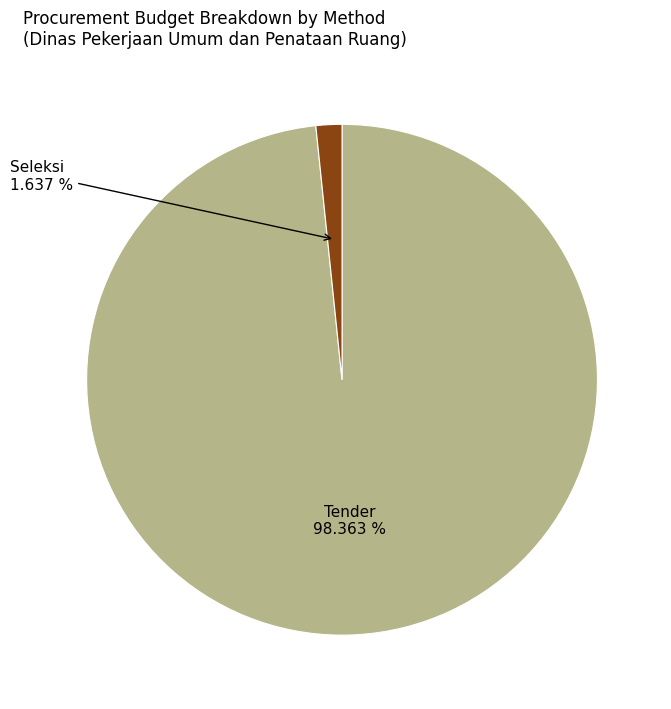

To the nearest percent, what is the difference between the largest and smallest slice percentages?

97%